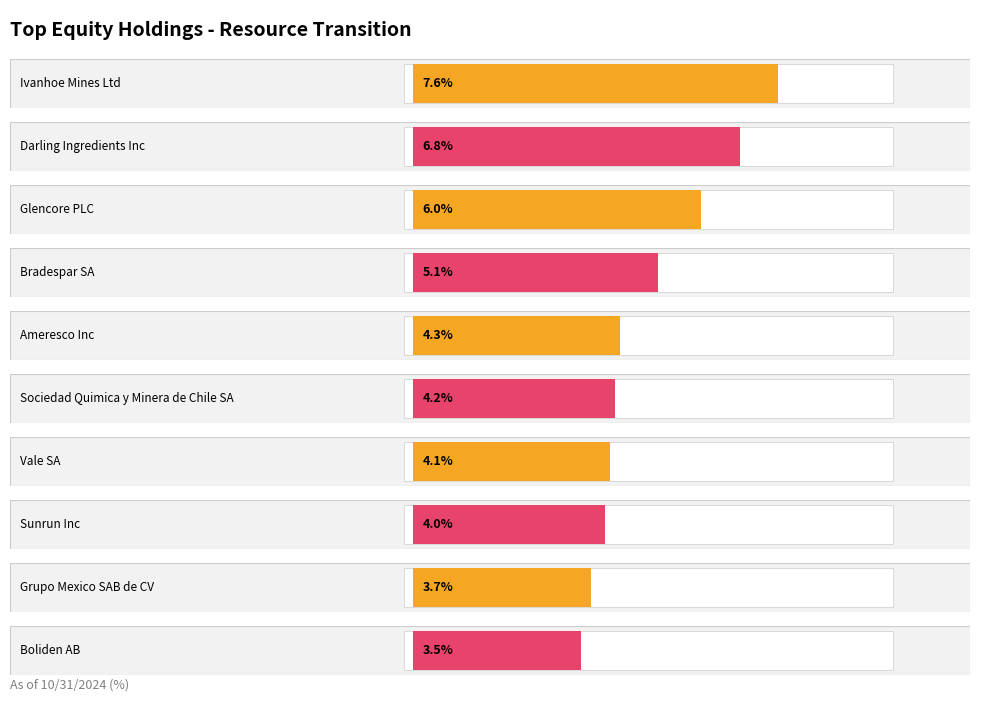

Approximately how many times larger is the value at Bradespar SA compared to Boliden AB?

1.5